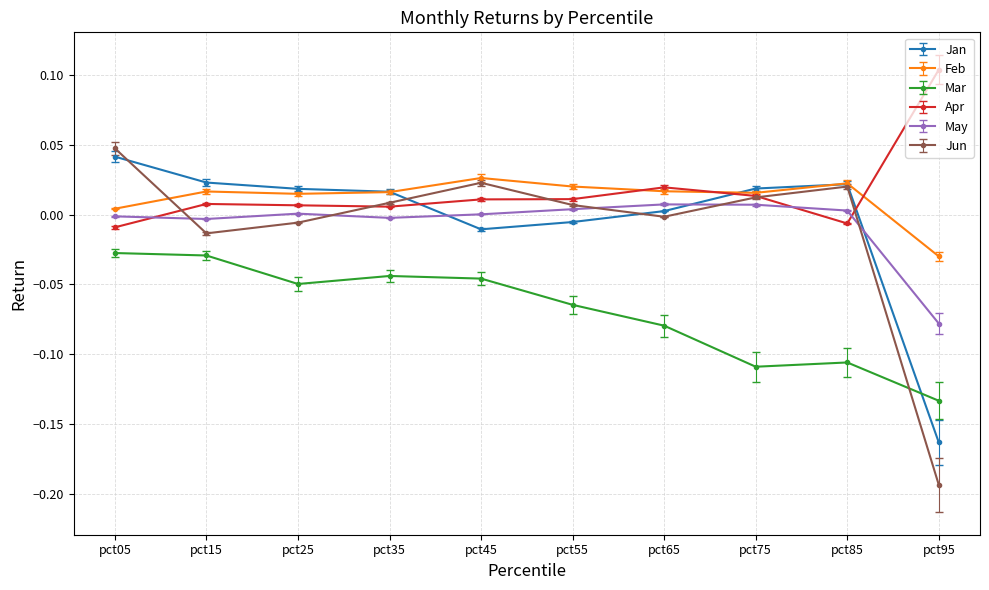

True or false: Mar has a value of -0.0 at pct05.

True